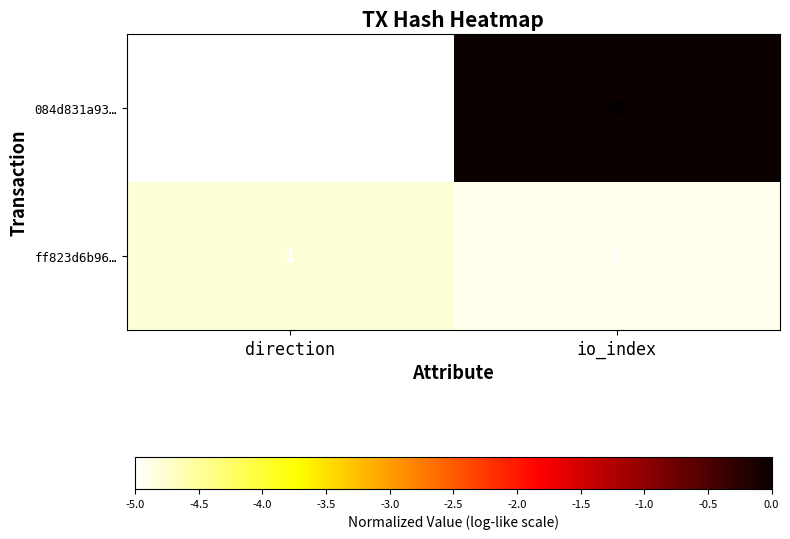

What is the difference between the highest and lowest values at io_index?

49